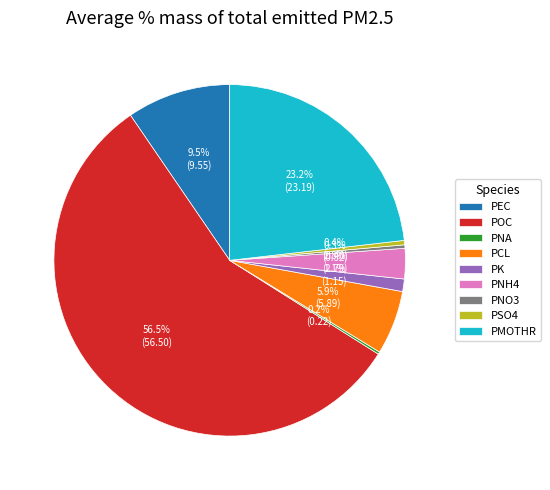

What is the majority slice?

POC